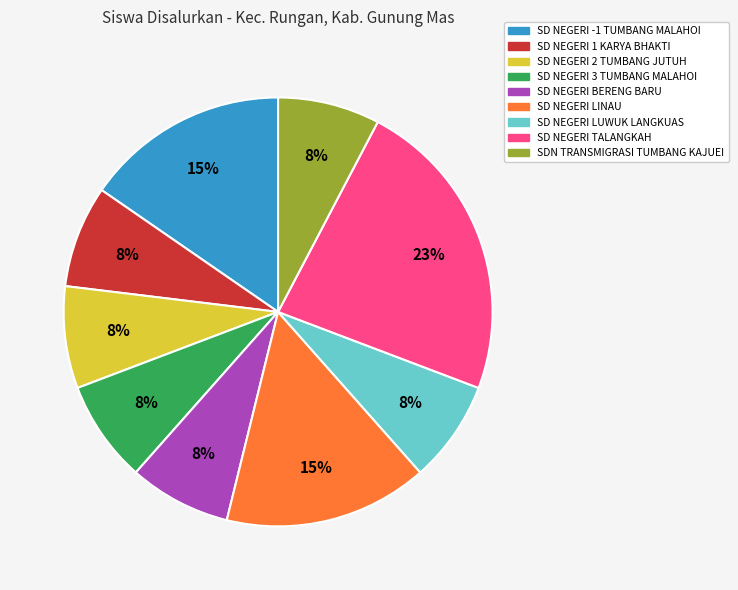

Approximately how many times larger is the value at SDN TRANSMIGRASI TUMBANG KAJUEI compared to SD NEGERI BERENG BARU?

1.0